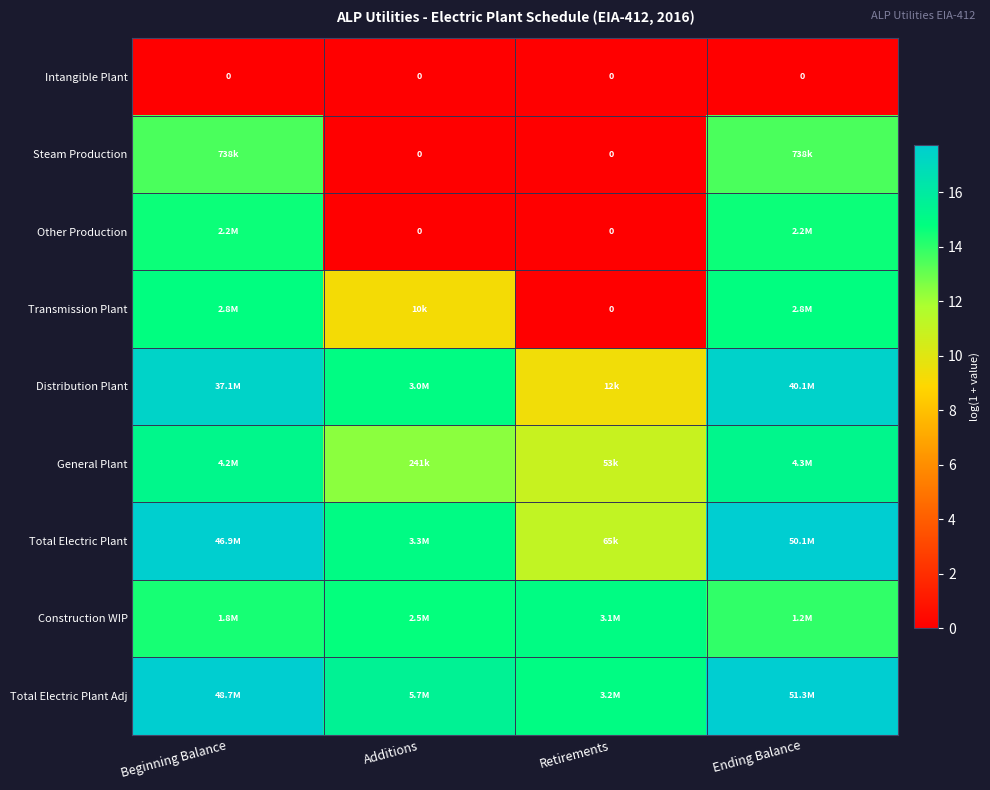

Which has a higher value, Retirements or Ending Balance?

Retirements